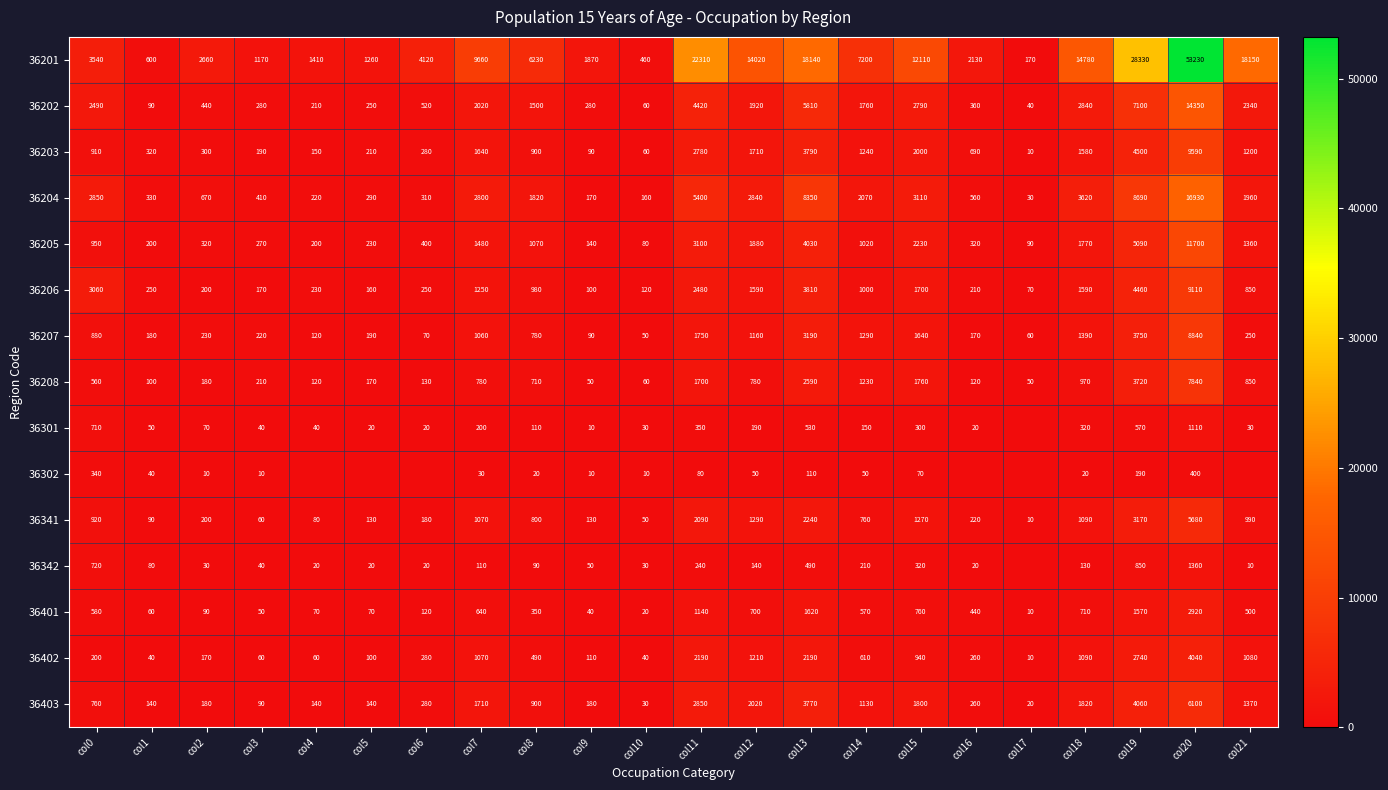

Rank the categories by 36201 value from lowest to highest.

col17, col10, col1, col3, col5, col4, col9, col16, col2, col0, col6, col8, col14, col7, col15, col12, col18, col13, col21, col11, col19, col20